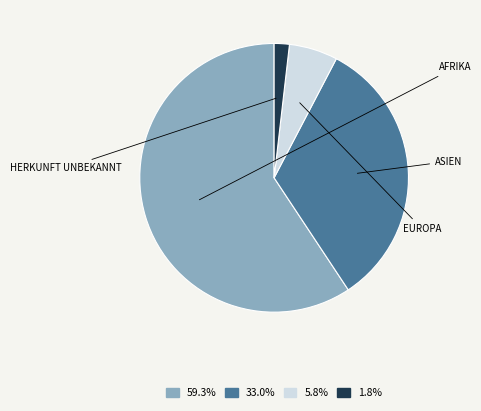

Is there any slice that represents more than half of the pie?

Yes